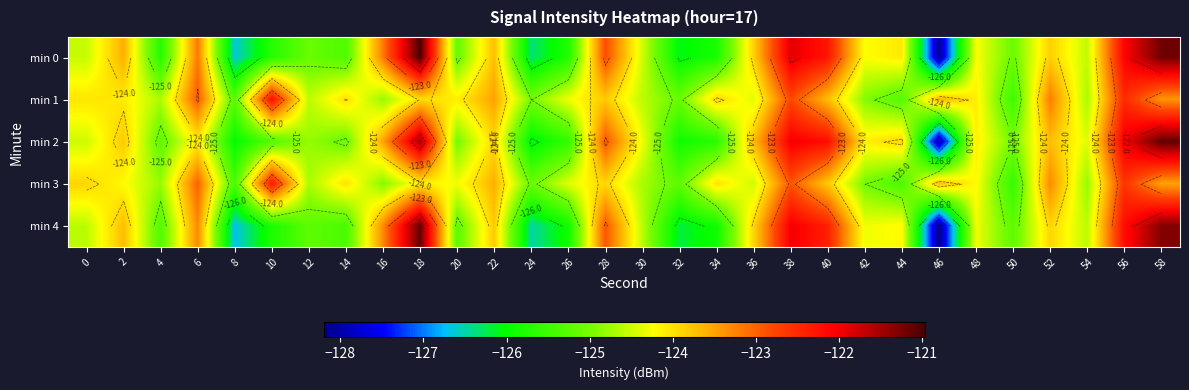

True or false: min 4 has a value of -124.6 at 54.

True